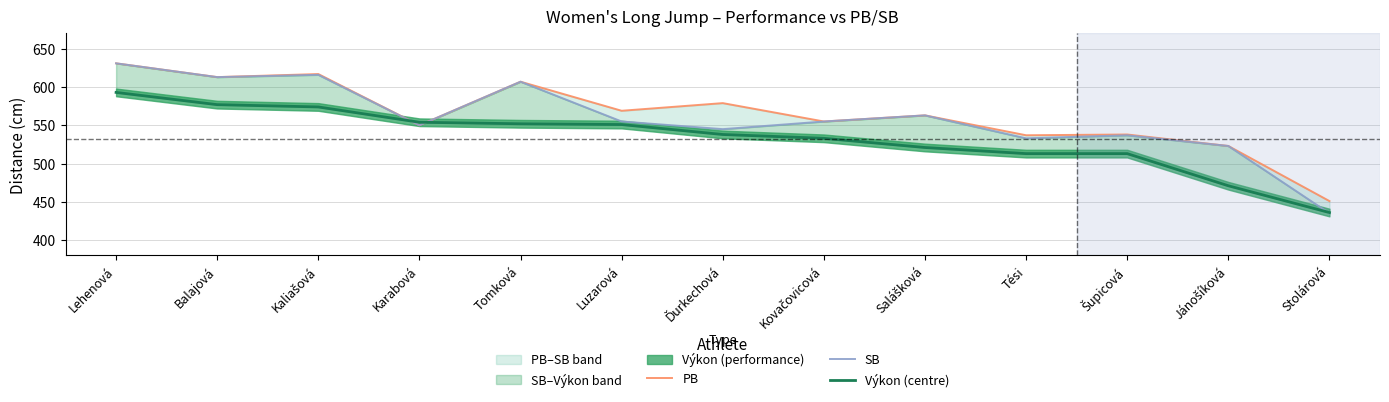

What position from the right is Balajová?

12